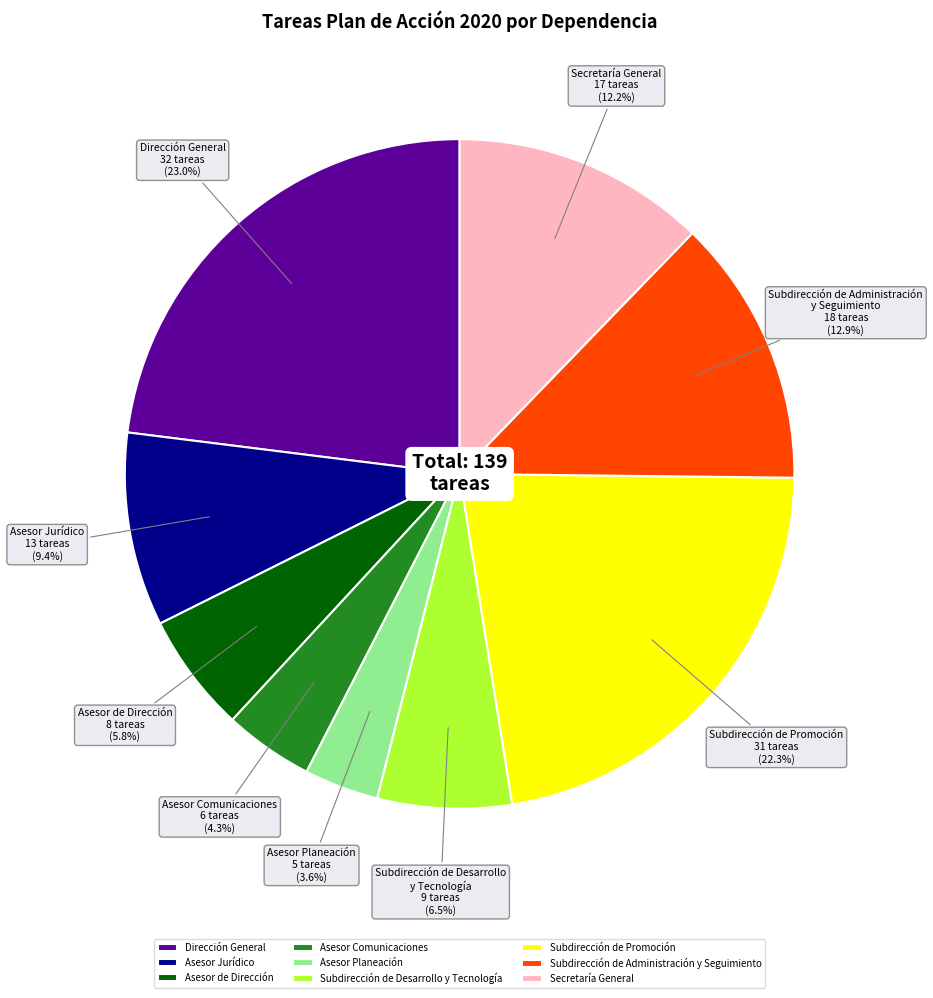

To the nearest percent, what portion does Asesor Comunicaciones represent?

4%